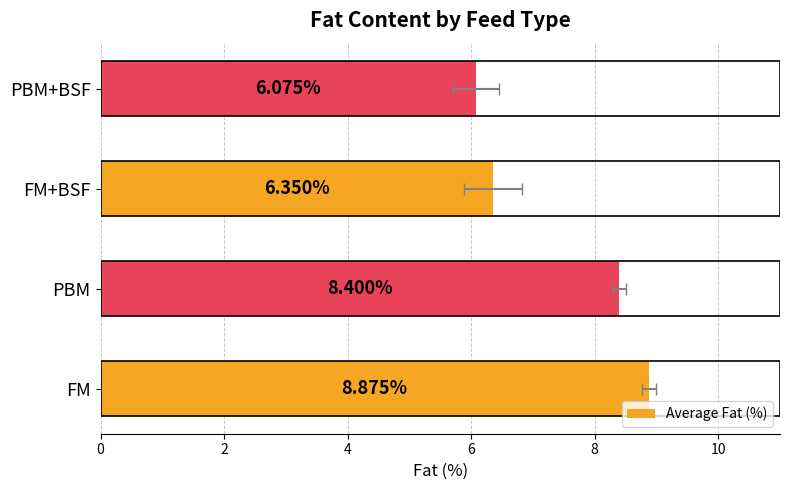

How many bars are there in total?

4